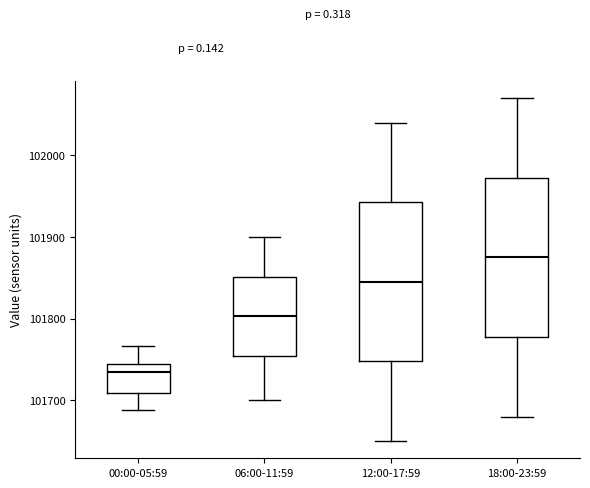

Reading left to right, read every box against the y-axis: the position of its median line, the range the box covers, and the ends of its whiskers. The values are not printed on the chart, so give them approximately, as read against the axis.

00:00-05:59: median 101730, box 101710 to 101740, whiskers 101690 to 101770
06:00-11:59: median 101800, box 101750 to 101850, whiskers 101700 to 101900
12:00-17:59: median 101850, box 101750 to 101940, whiskers 101650 to 102040
18:00-23:59: median 101880, box 101780 to 101970, whiskers 101680 to 102070